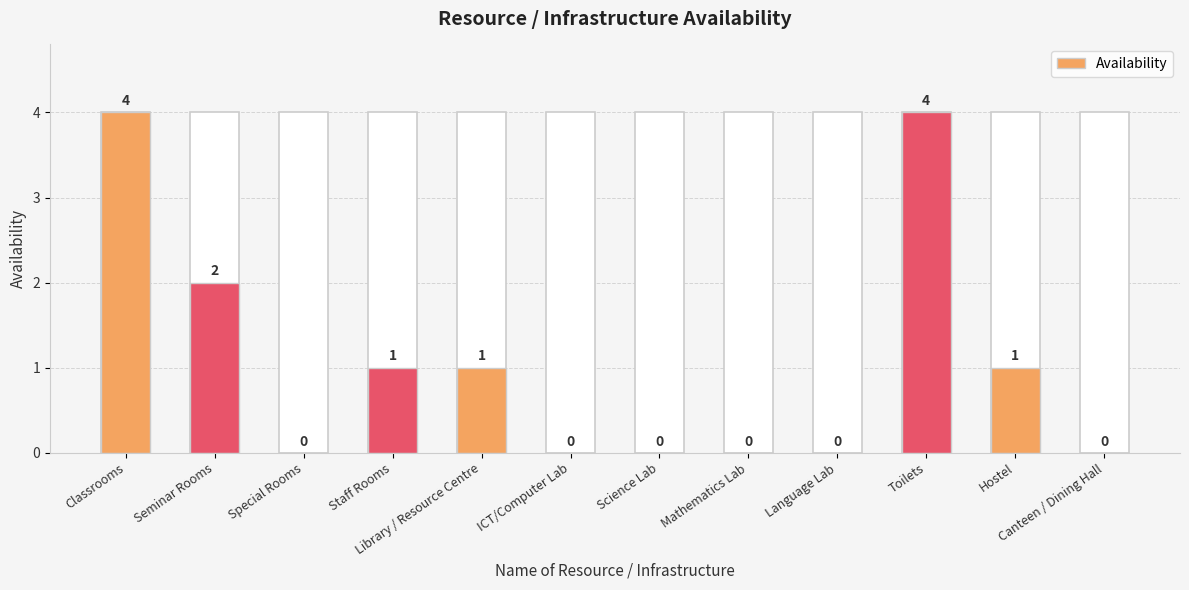

What is the maximum value shown in the chart?

4